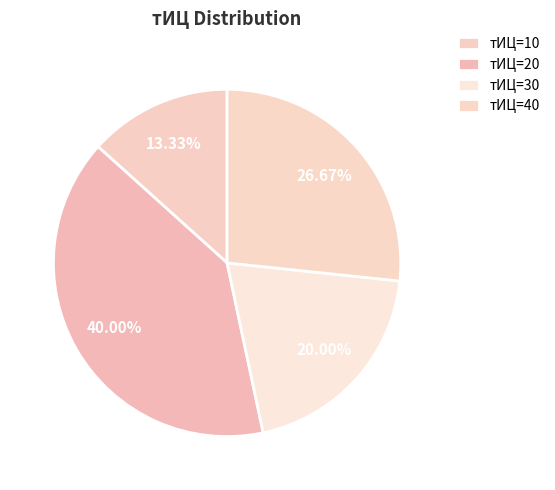

Count the number of slices in the pie.

4